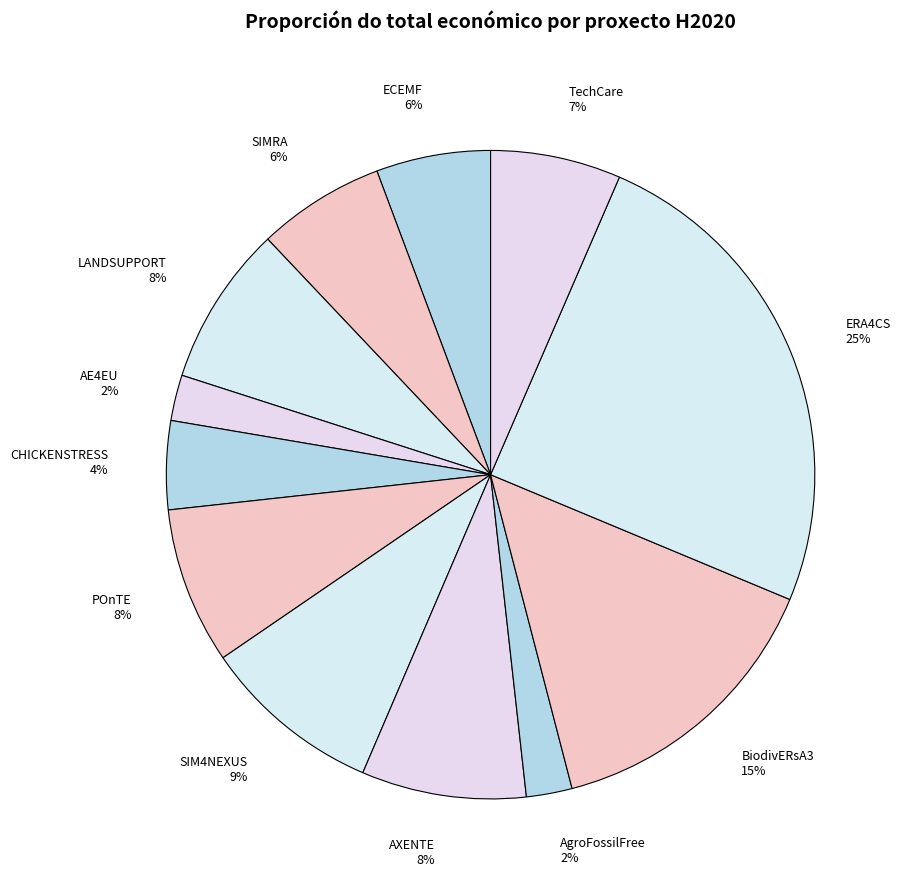

To the nearest percent, what is the difference between the largest and smallest slice percentages?

23%